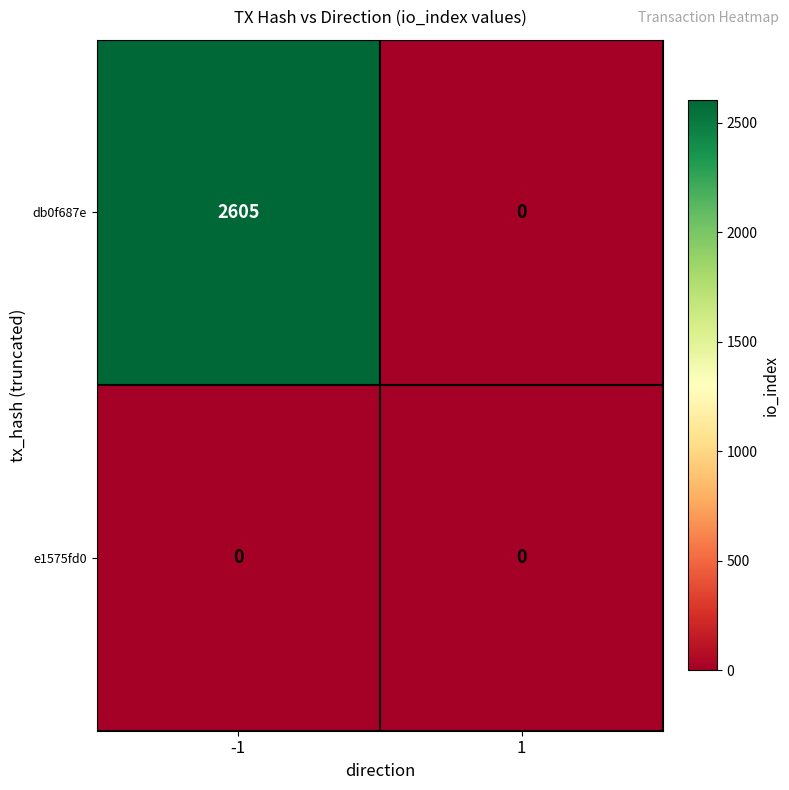

Which series has the largest total across all categories?

db0f687e